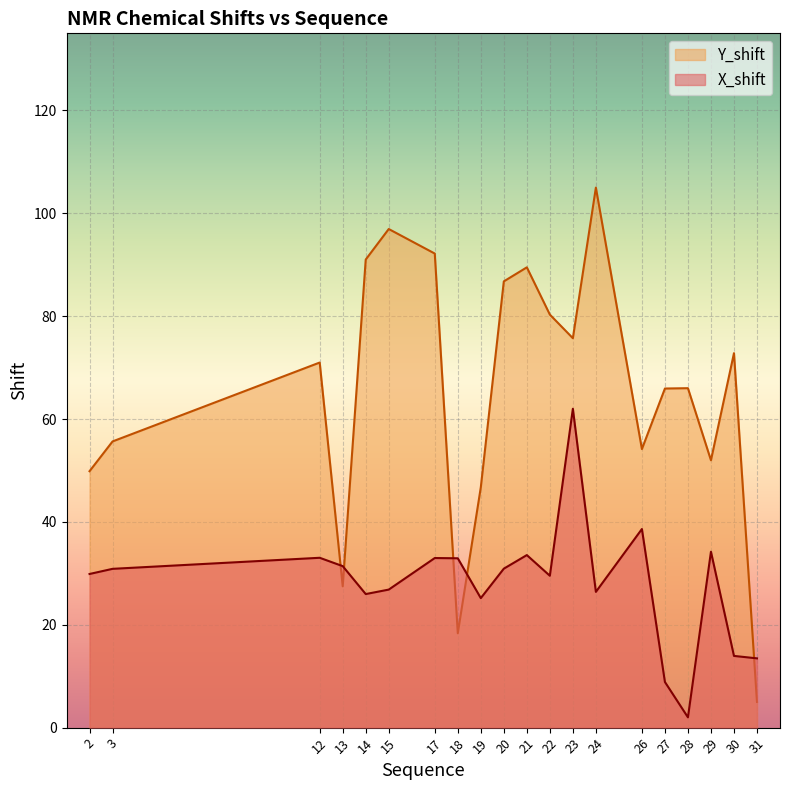

What are all the series names shown in the legend?

Y_shift, X_shift